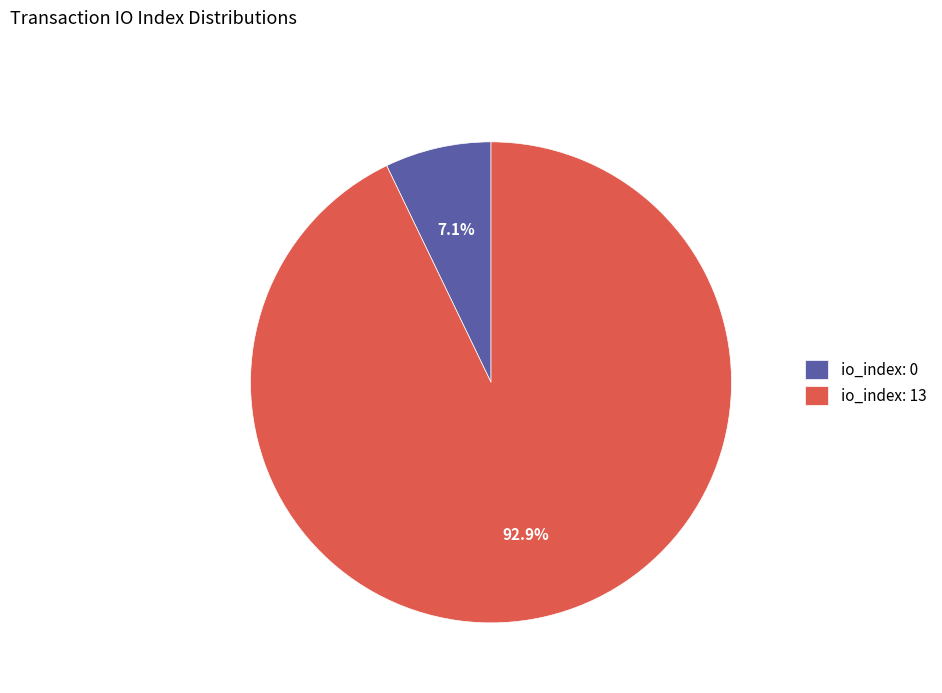

Does any single category account for the majority?

Yes